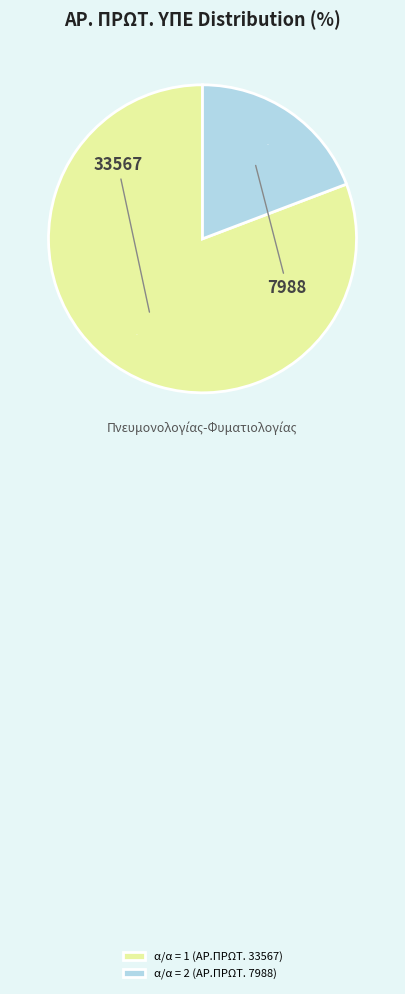

Which has a higher value, α/α = 2 (ΑΡ.ΠΡΩΤ. 7988) or α/α = 1 (ΑΡ.ΠΡΩΤ. 33567)?

α/α = 1 (ΑΡ.ΠΡΩΤ. 33567)